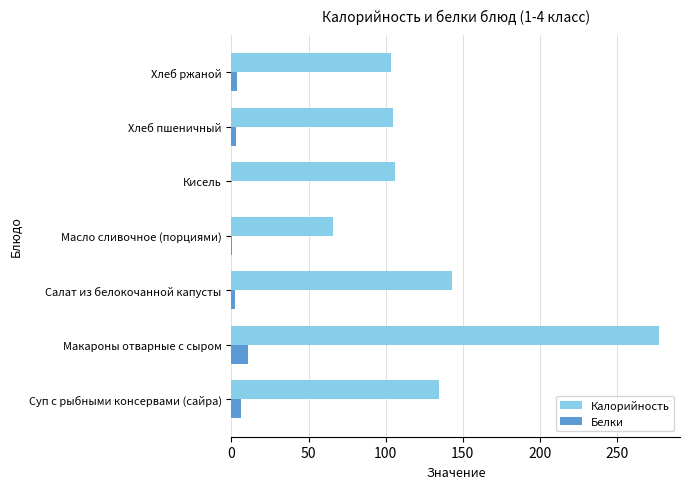

Is the value of Калорийность at Масло сливочное (порциями) greater than the value of Белки at Макароны отварные с сыром?

Yes